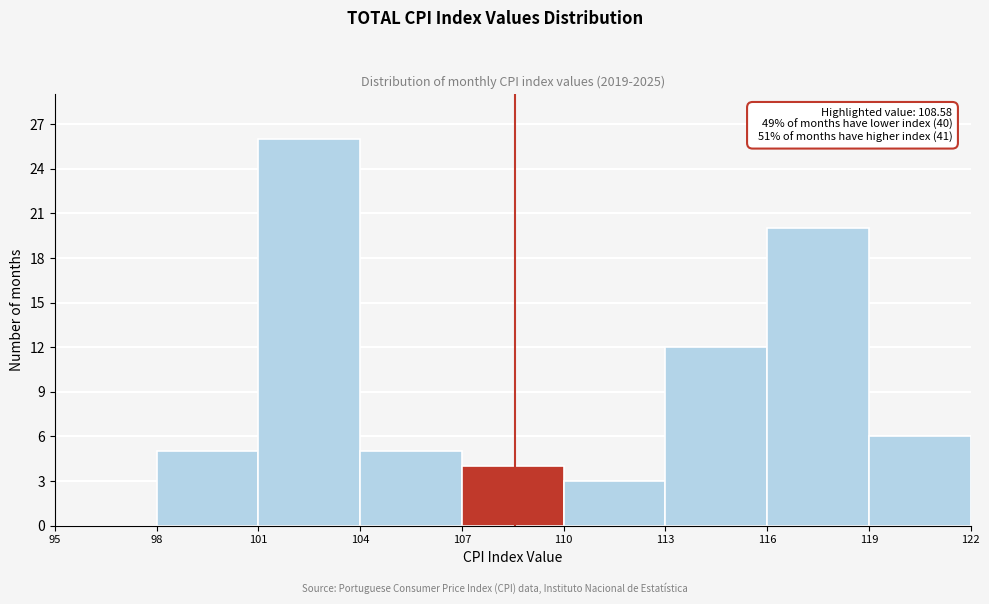

Which range on the x-axis has the tallest bar?

101 to 104